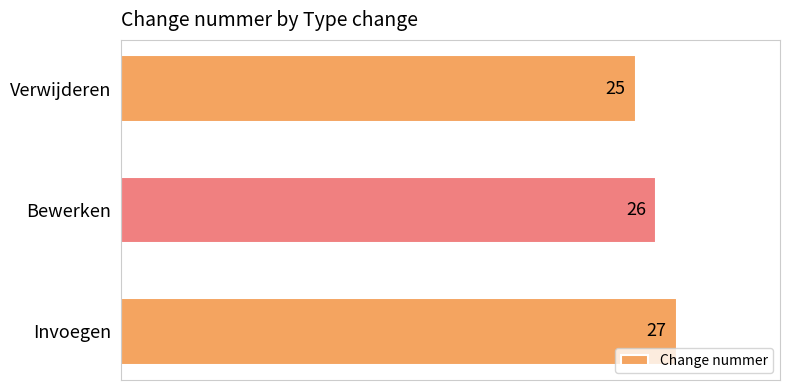

Reading top to bottom, transcribe all the data shown in this chart.

Verwijderen=25	Bewerken=26	Invoegen=27